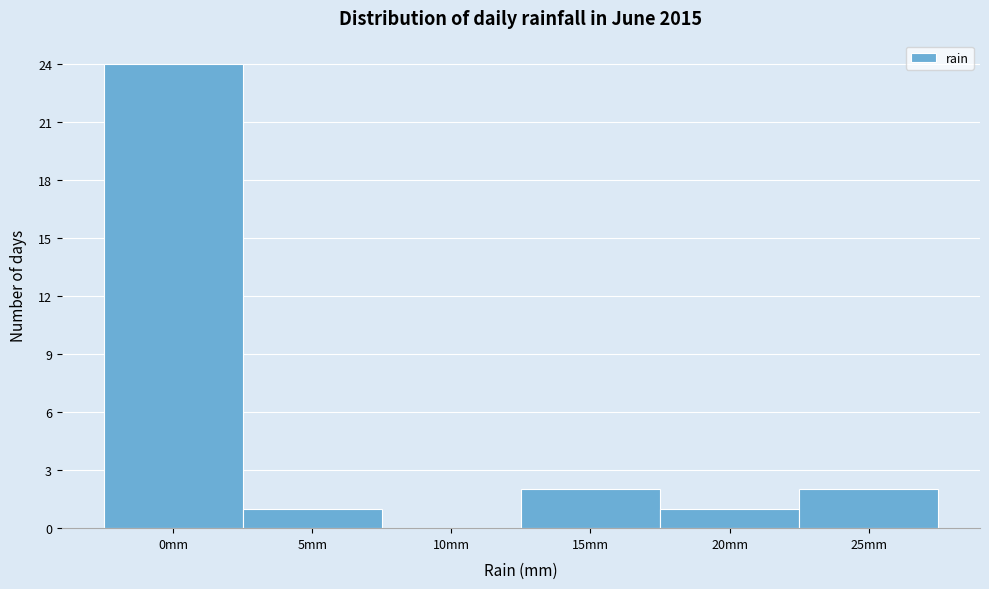

Reading left to right, list all the values displayed in this chart.

0mm=24	5mm=1	10mm=0	15mm=2	20mm=1	25mm=2